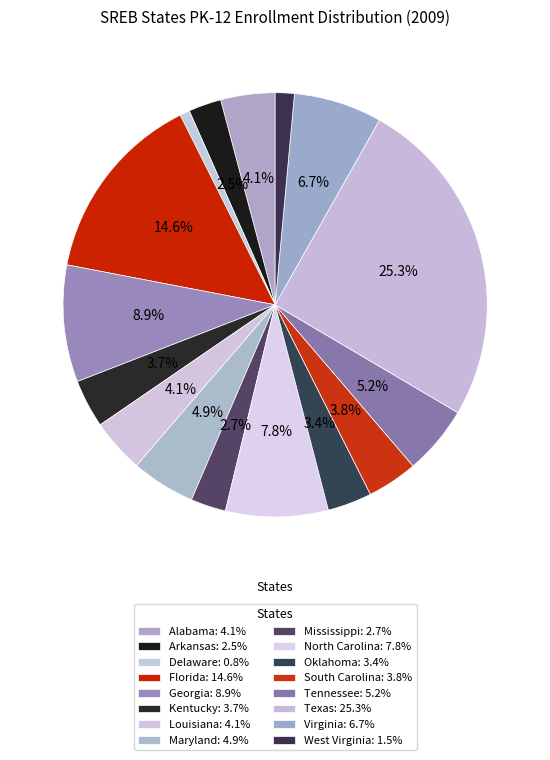

Count the number of slices in the pie.

16